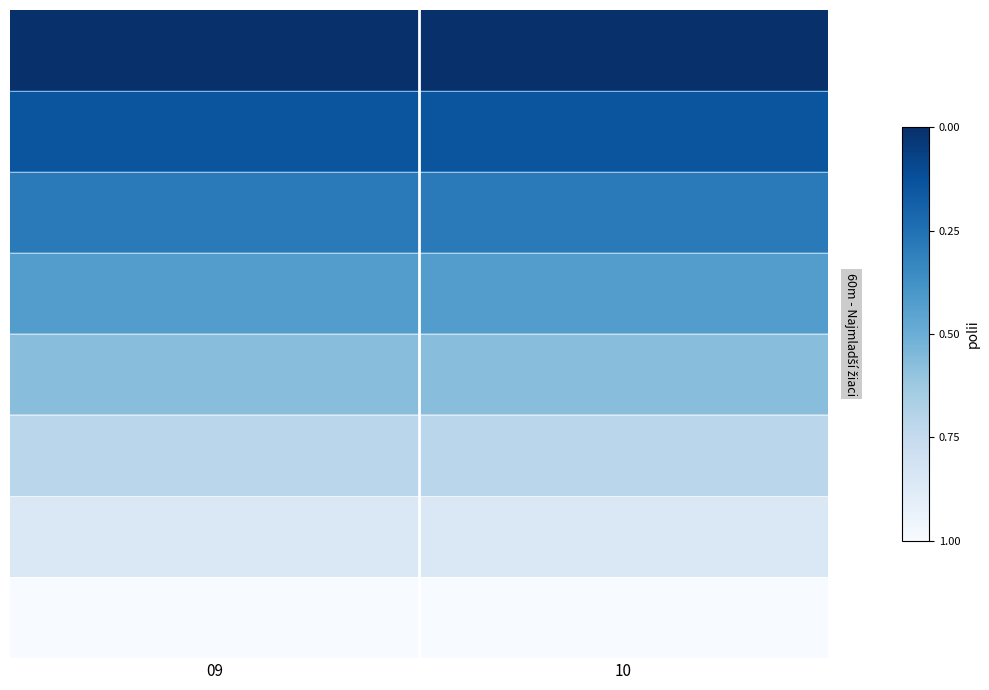

Between 09 and 10, which is larger?

09